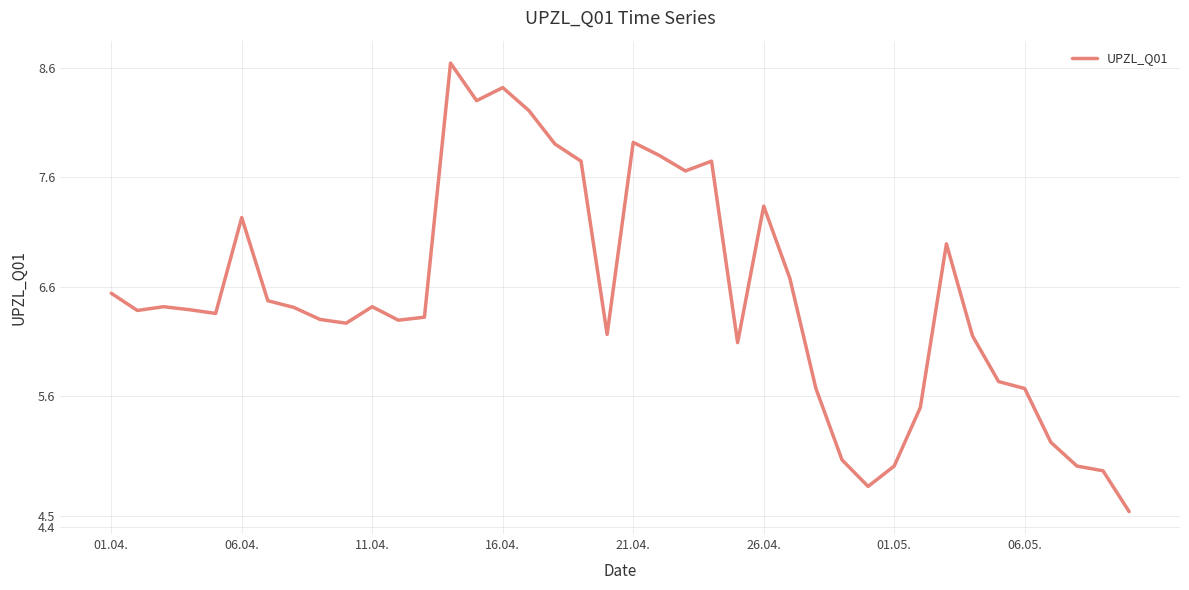

What is the smallest value displayed?

4.5